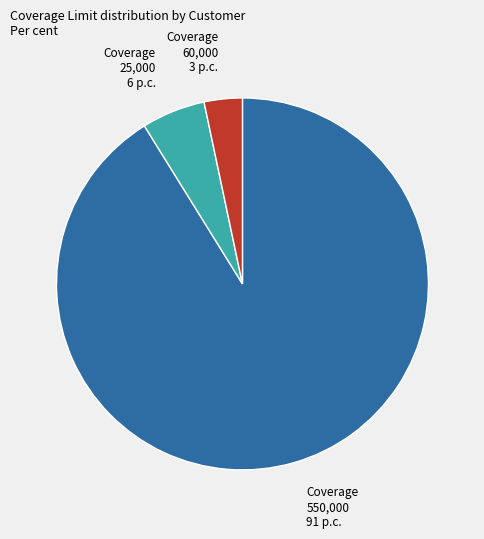

Does any single category account for the majority?

Yes